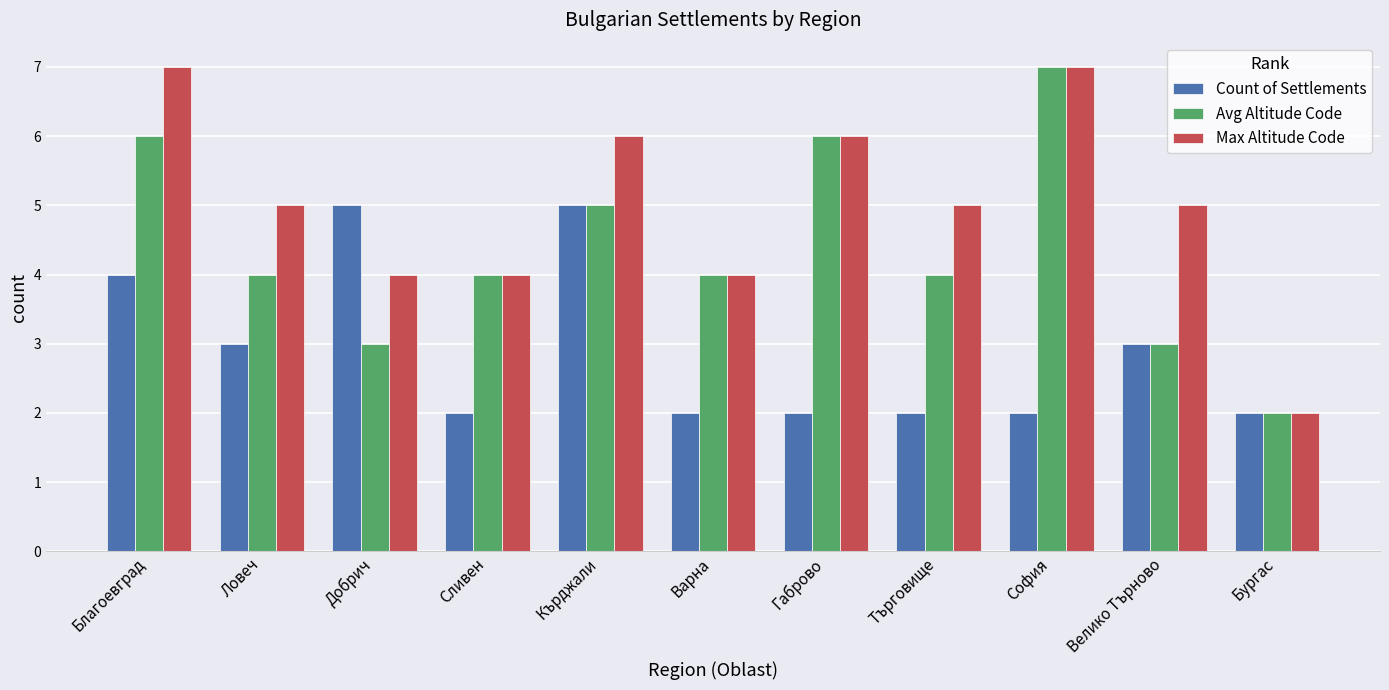

What is the average value of the Max Altitude Code series?

5